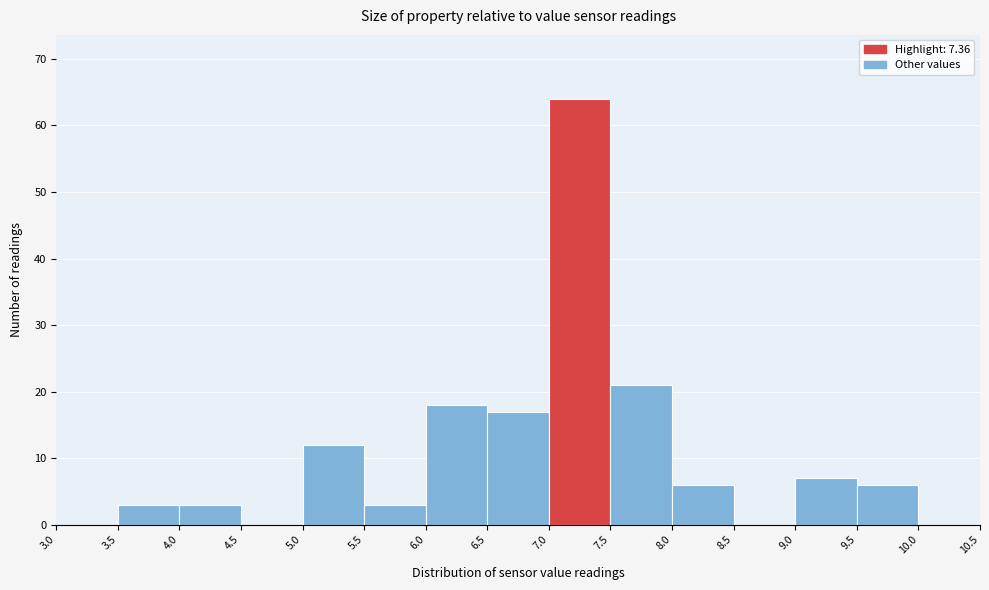

Reading left to right, list every bar in this chart as the range it spans on the x-axis followed by its height. The values are not printed on the chart, so give them approximately, as read against the axis.

3.0 to 3.5: 0
3.5 to 4.0: 3
4.0 to 4.5: 3
4.5 to 5.0: 0
5.0 to 5.5: 12
5.5 to 6.0: 3
6.0 to 6.5: 18
6.5 to 7.0: 17
7.0 to 7.5: 64
7.5 to 8.0: 21
8.0 to 8.5: 6
8.5 to 9.0: 0
9.0 to 9.5: 7
9.5 to 10.0: 6
10.0 to 10.5: 0